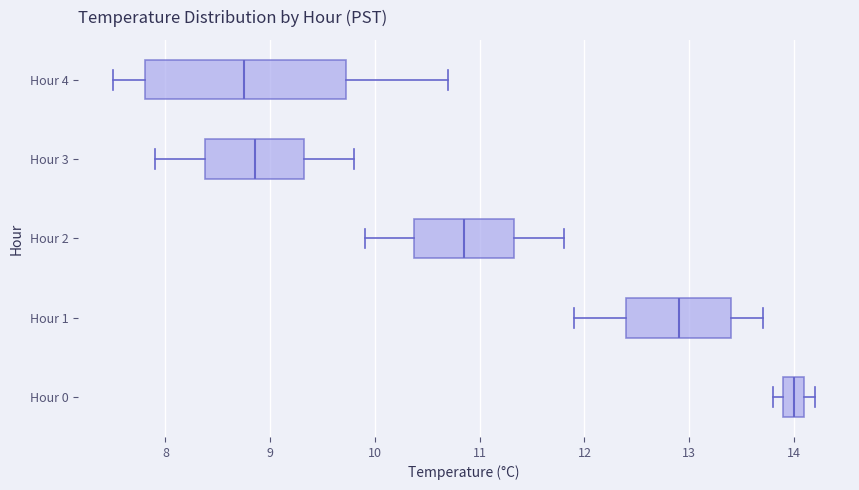

Comparing the boxes themselves (not the whiskers), which one is the widest?

Hour 4